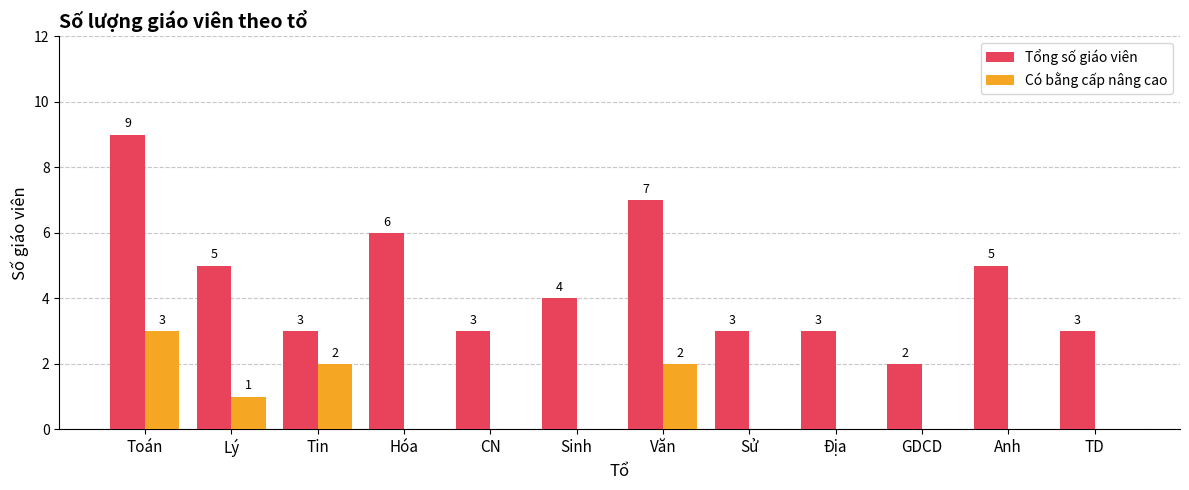

What is the greatest value displayed?

9